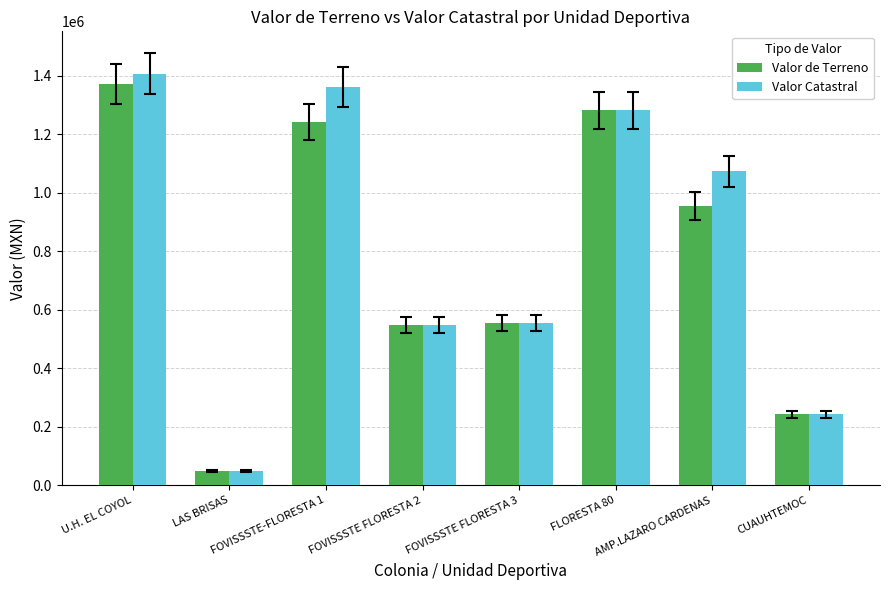

What position from the left is LAS BRISAS?

2